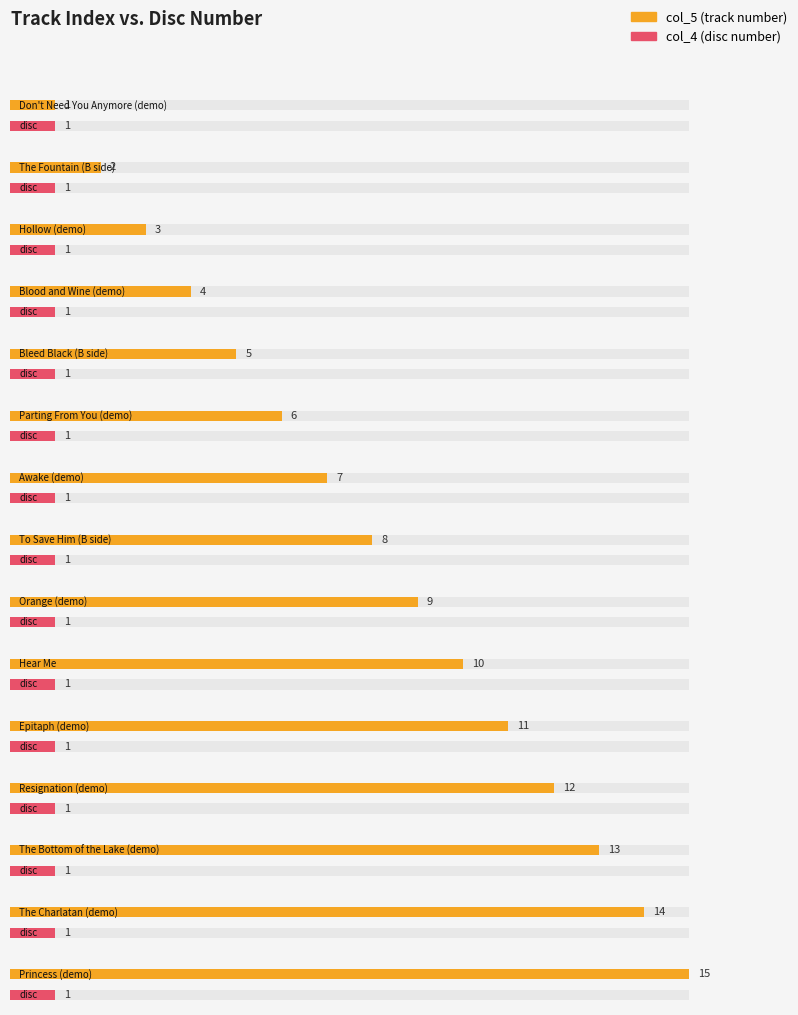

What position from the left is Hollow (demo)?

3